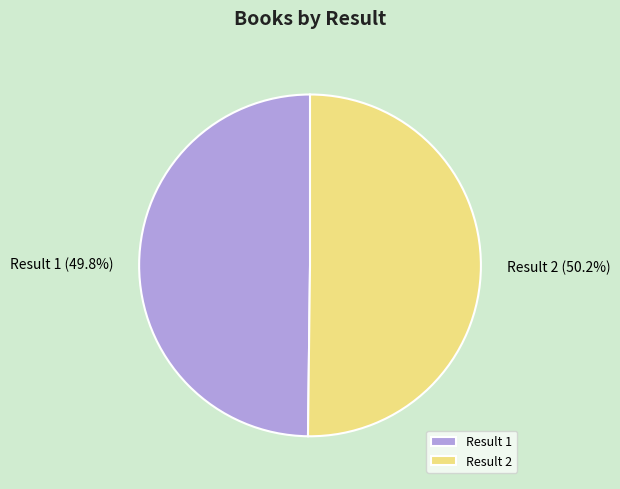

How many slices are in this pie chart?

2